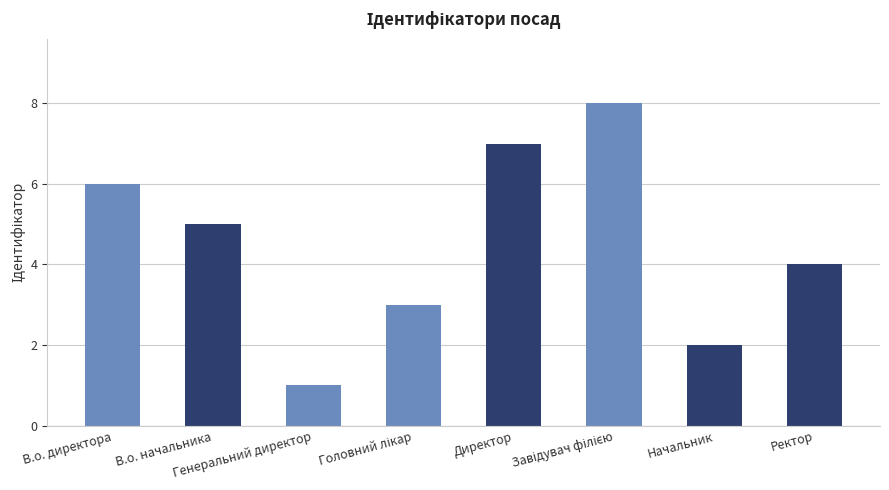

What is the maximum value shown in the chart?

8